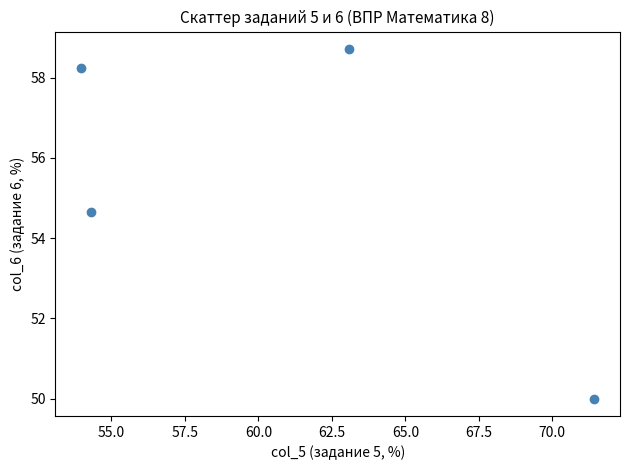

What is the range of X values (max minus min)?

17.5